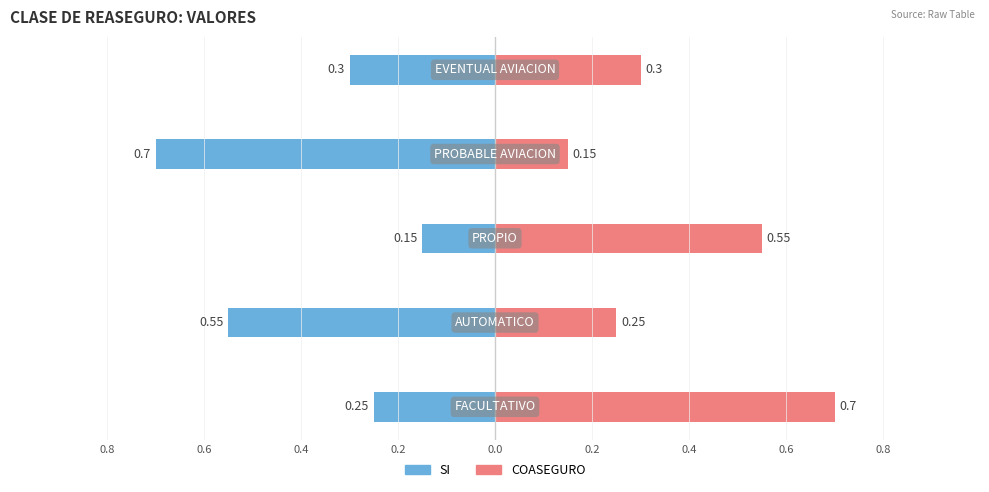

Reading right to left, transcribe all the data shown in this chart.

SI: 0.0=-0.3	0.2=-0.7	0.4=-0.1	0.6=-0.6	0.8=-0.2
COASEGURO: 0.0=0.3	0.2=0.1	0.4=0.6	0.6=0.2	0.8=0.7